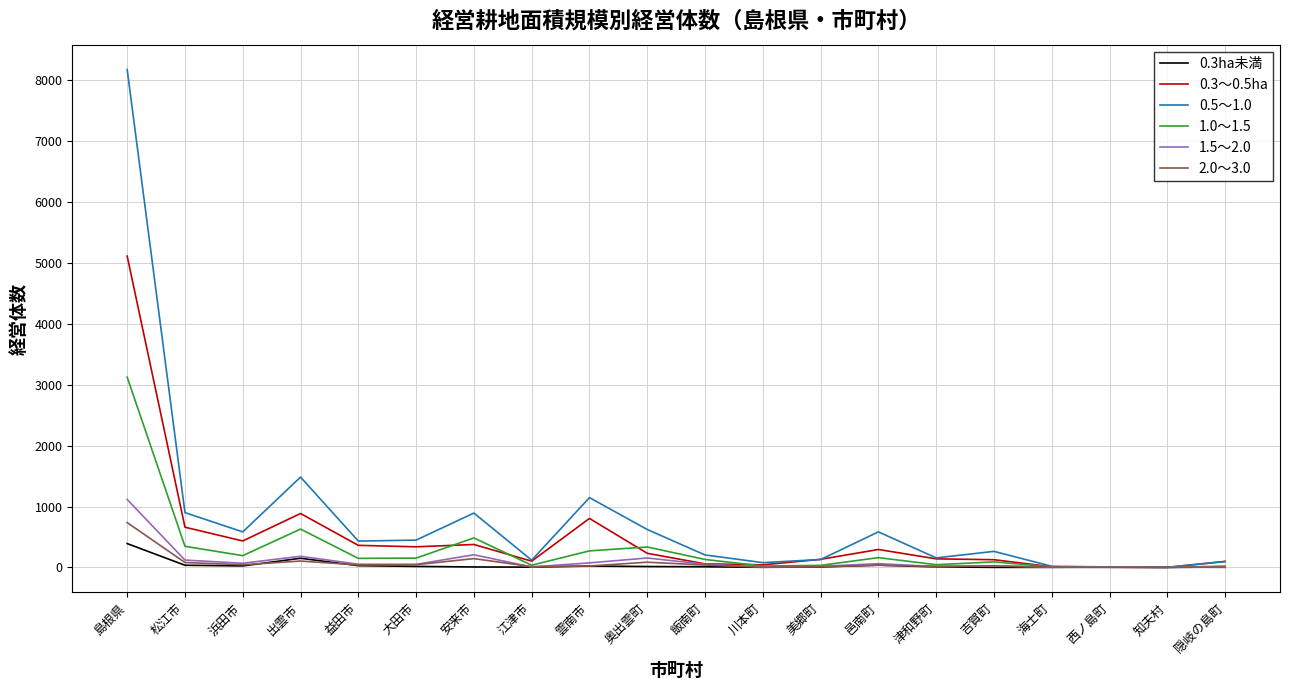

The value of 0.3～0.5ha at 川本町 is 43. True or false?

True